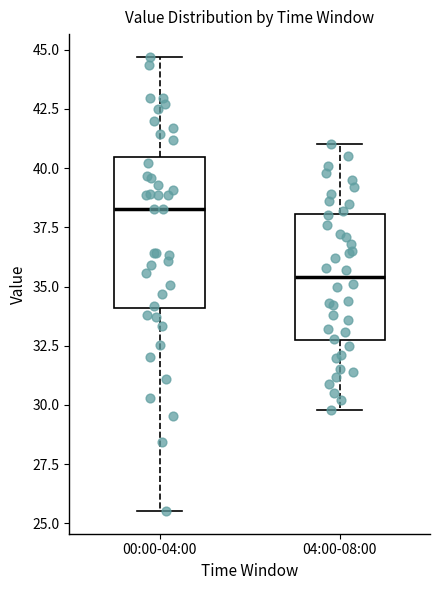

Which box's median line is the highest?

00:00-04:00